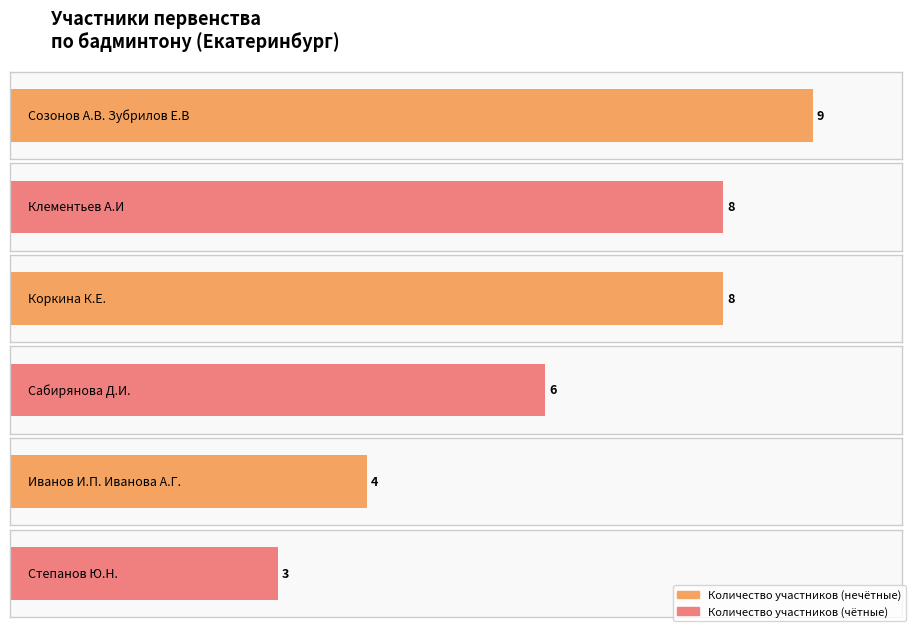

Rank the categories by value from highest to lowest.

Созонов А.В. Зубрилов Е.В, Клементьев А.И, Коркина К.Е., Сабирянова Д.И., Иванов И.П. Иванова А.Г., Степанов Ю.Н.